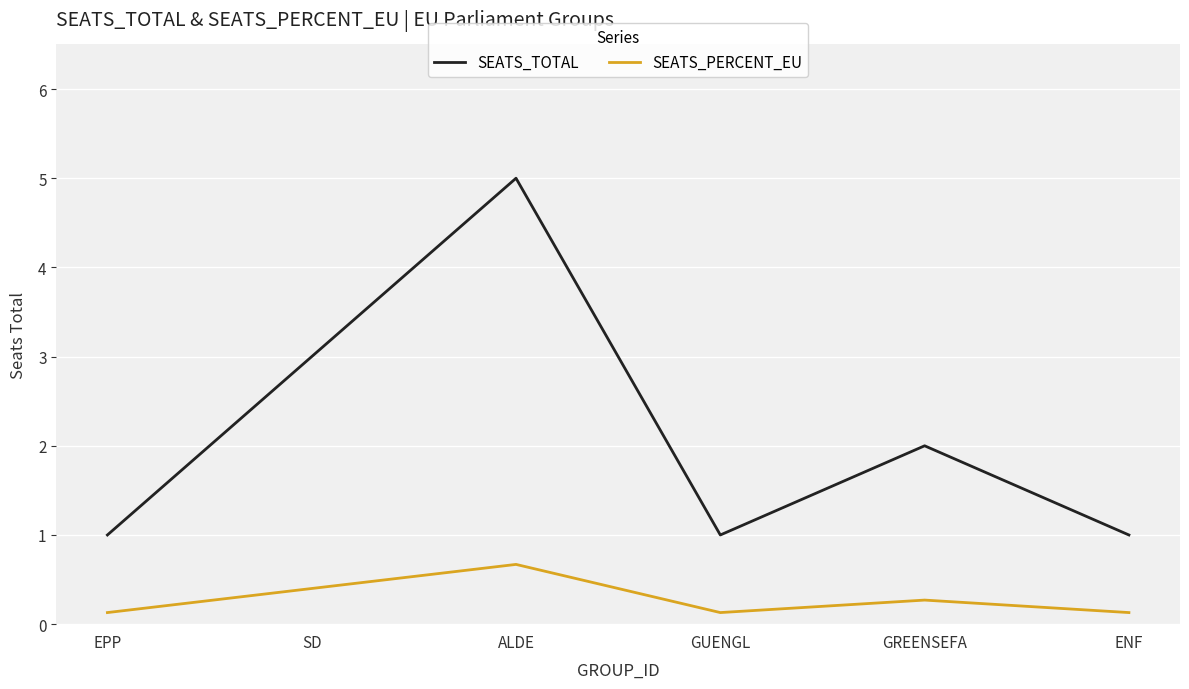

What is the difference between the maximum and minimum values in the SEATS_PERCENT_EU series?

0.5